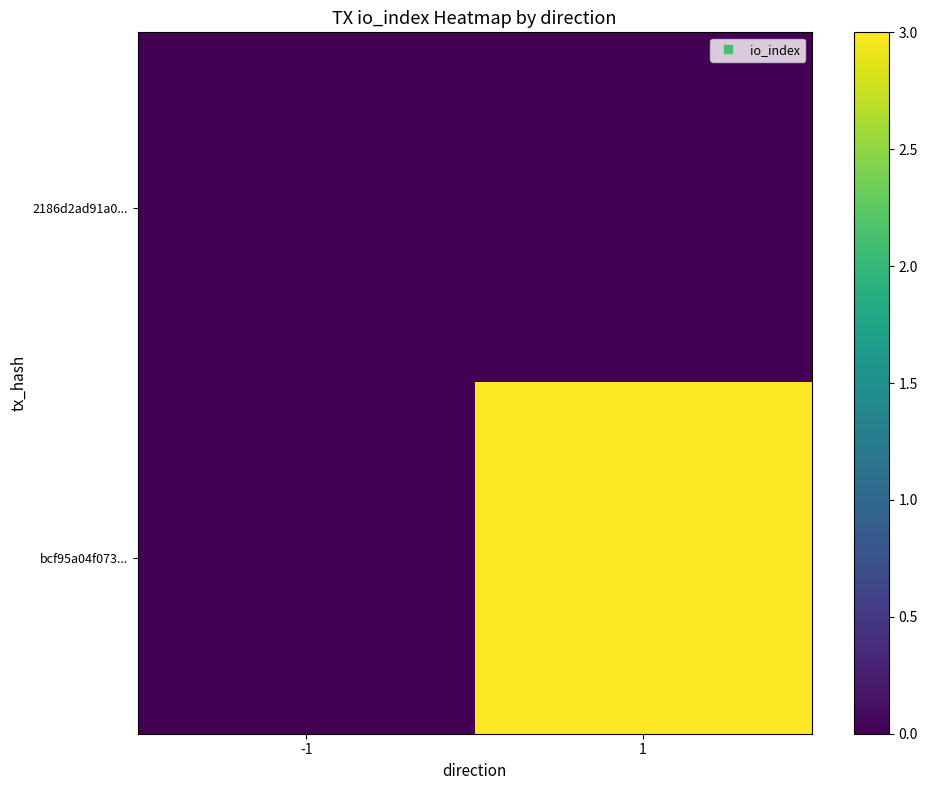

How many categories are shown in the chart?

2